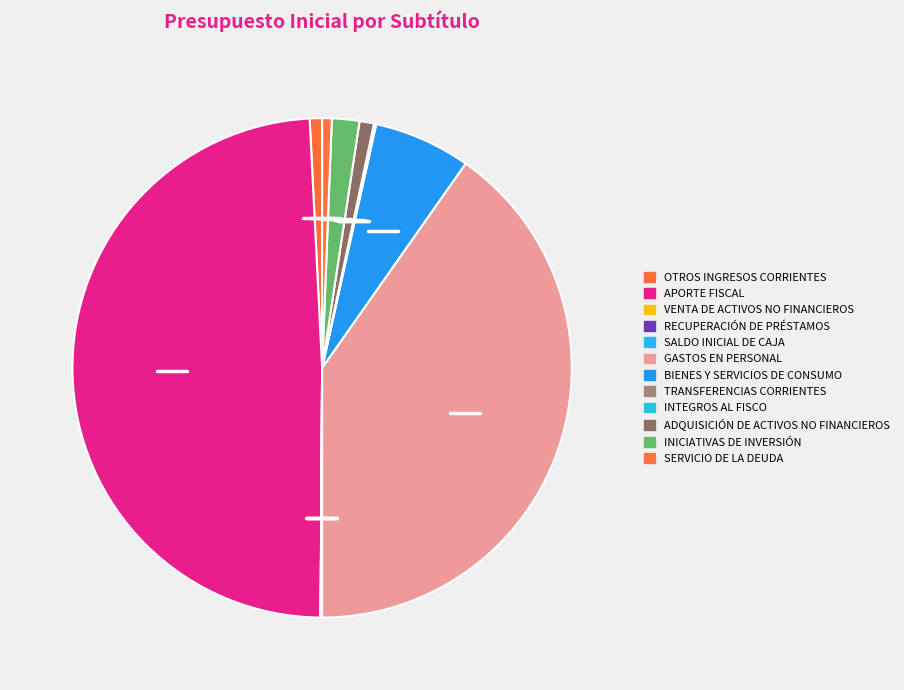

How many slices are in this pie chart?

12